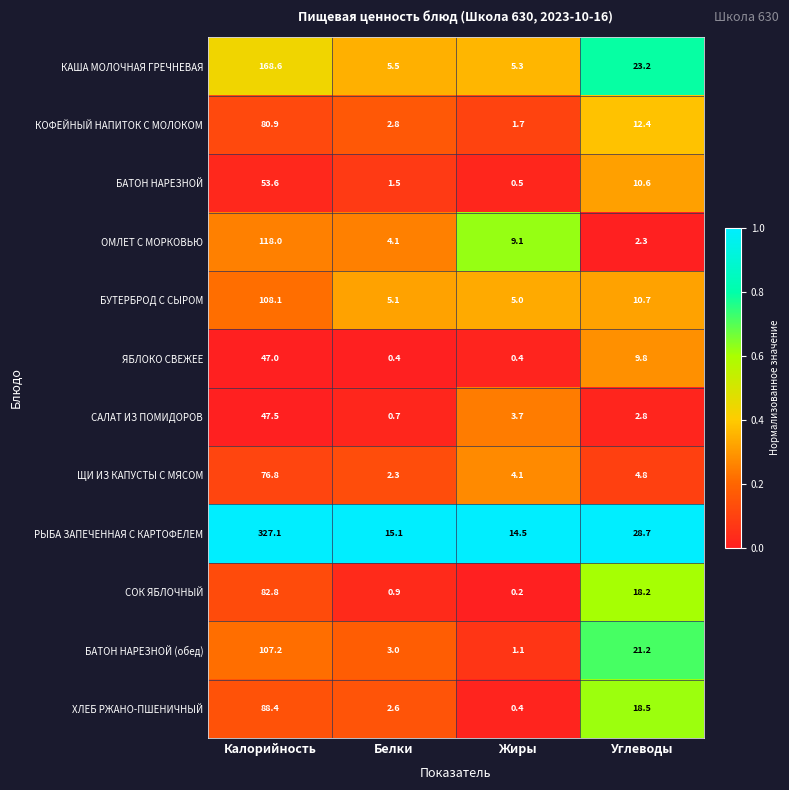

At which label does ЩИ ИЗ КАПУСТЫ С МЯСОМ reach its peak?

Калорийность